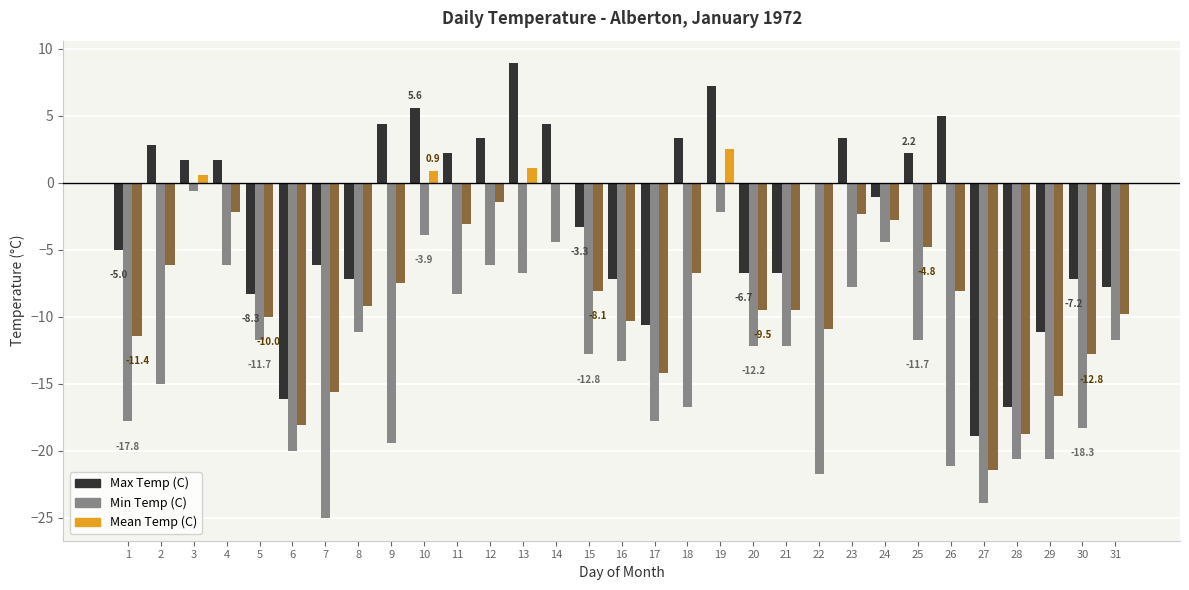

How many series are shown in this chart?

3